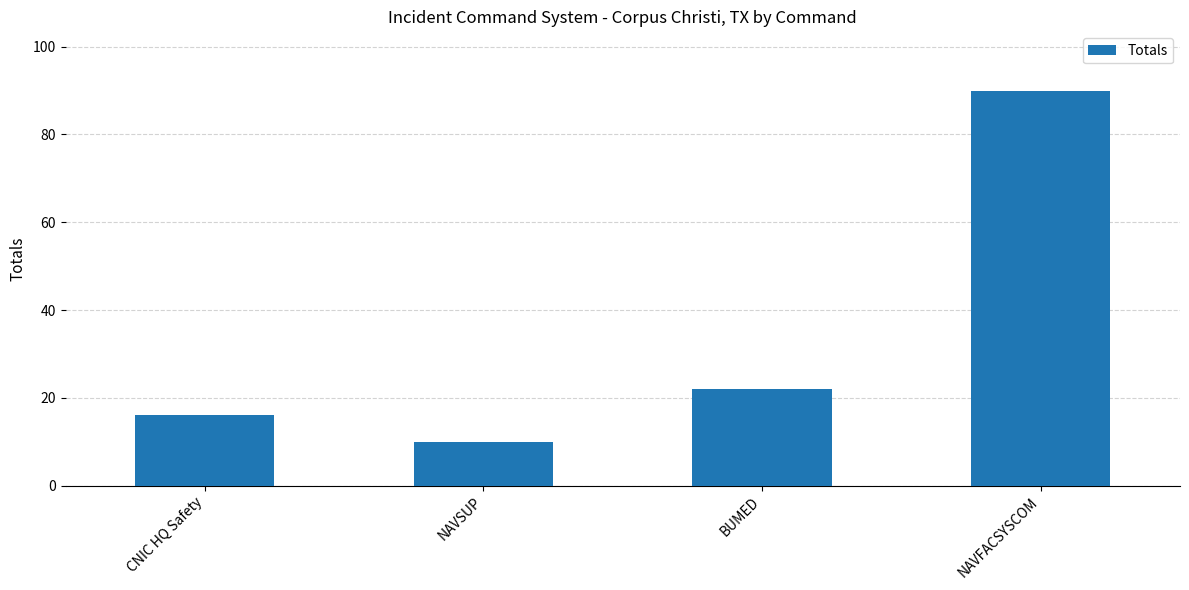

True or false: the data shows 10 at NAVSUP.

True